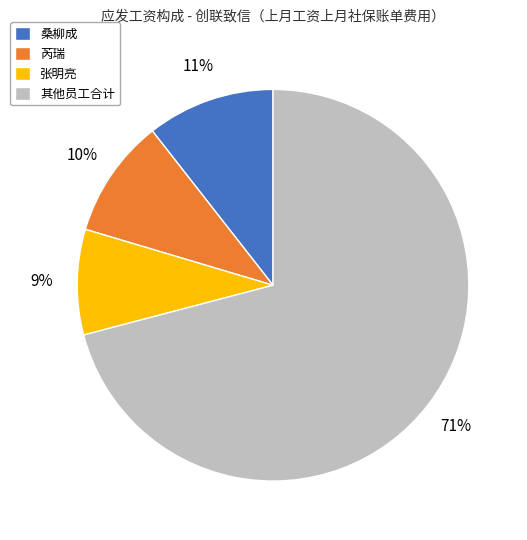

The 其他员工合计 slice represents 71% of the pie. True or false?

True